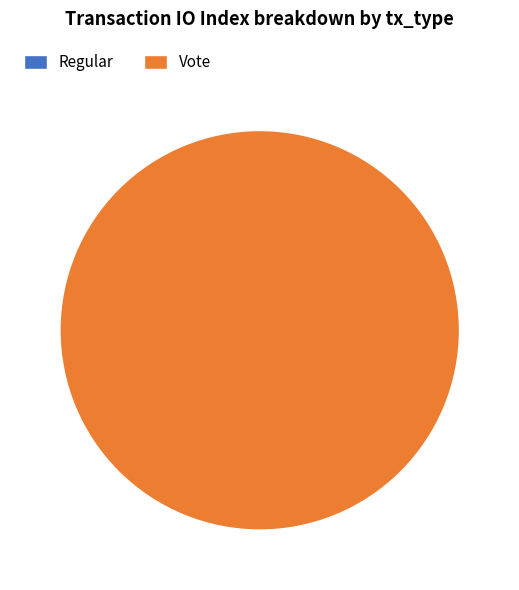

To the nearest percent, what is the combined percentage of Vote and Regular?

100%